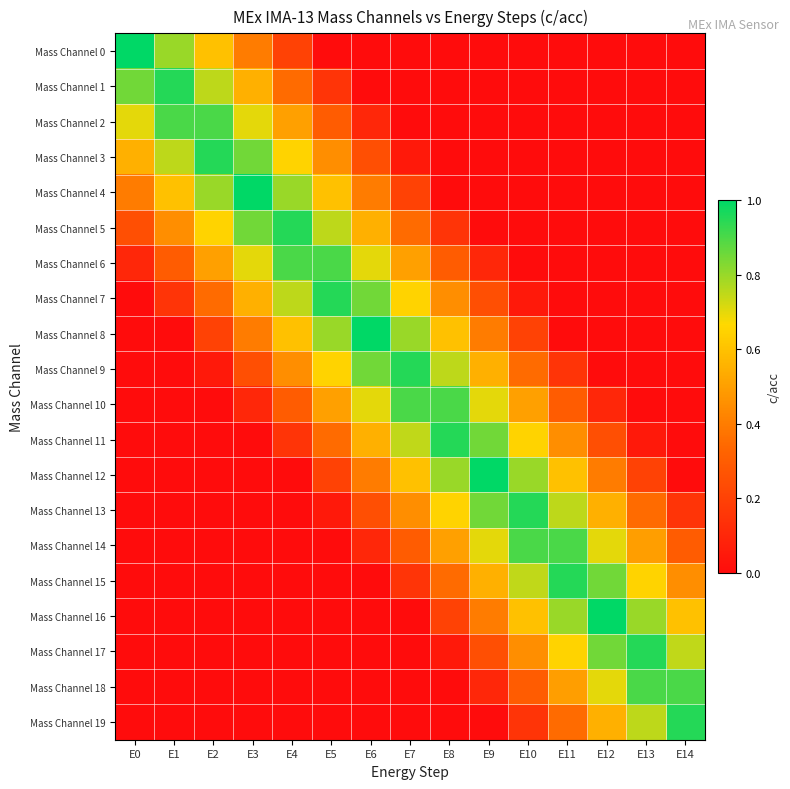

Which has a higher value, E3 or E1?

E1